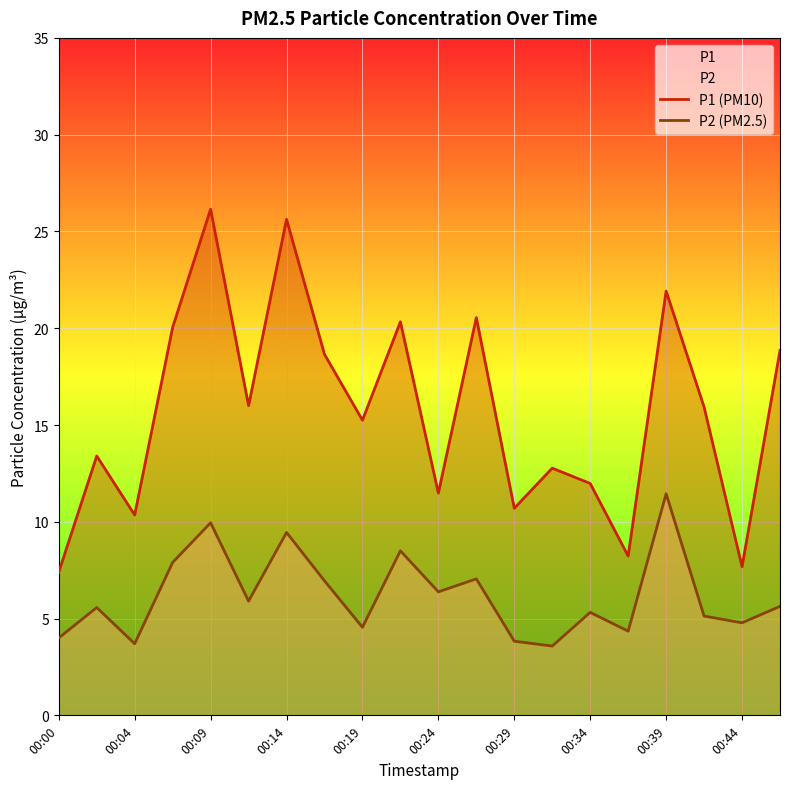

List the series in order of their overall mean, highest first.

P1, P2